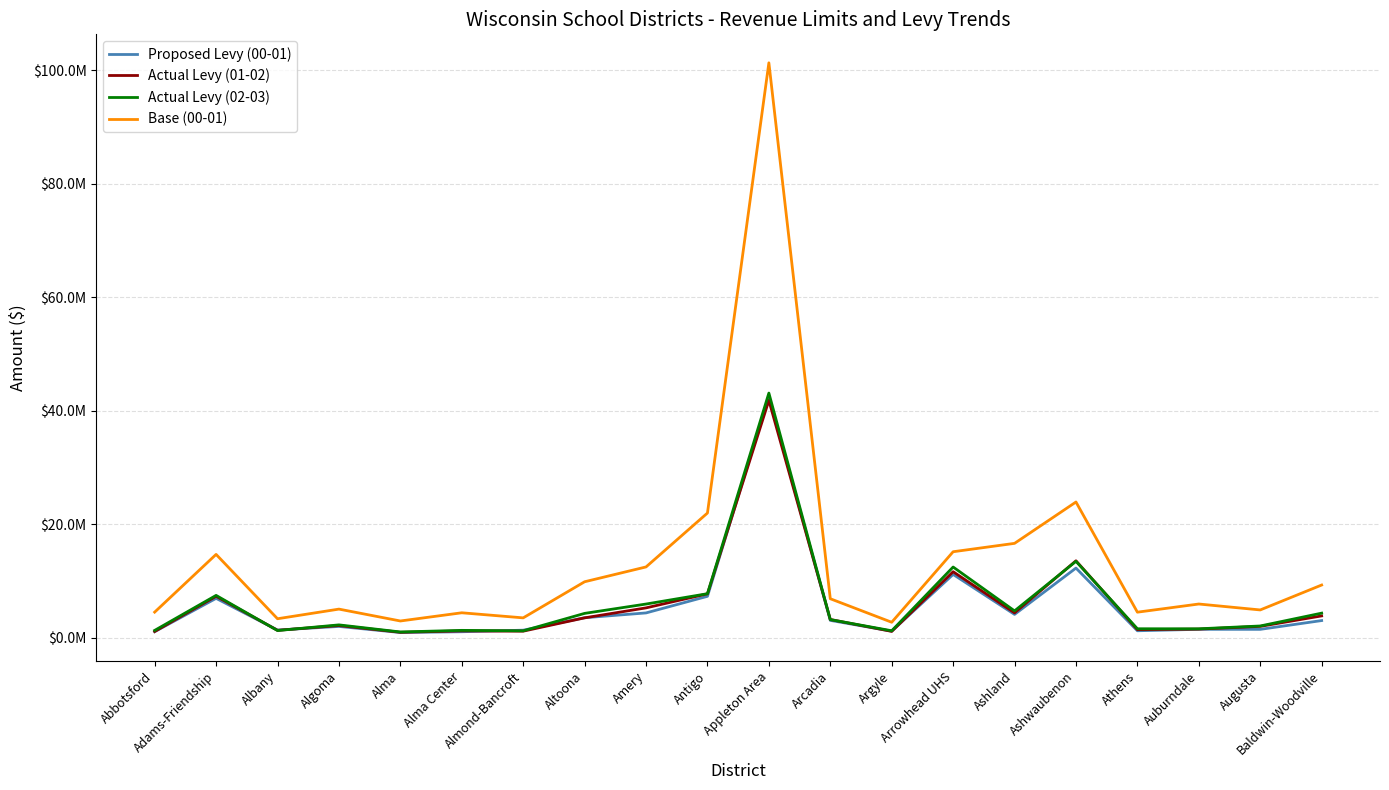

Is the value of Actual Levy (01-02) at Amery greater than the value of Base (00-01) at Amery?

No